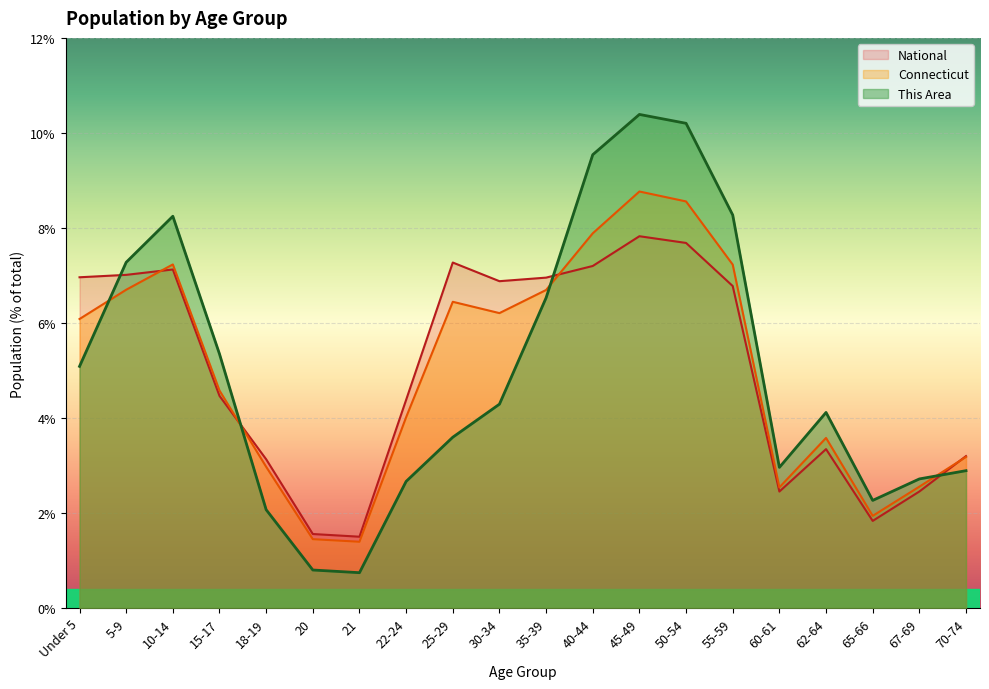

Is it true that This Area equals 0.8 at 18-19?

False